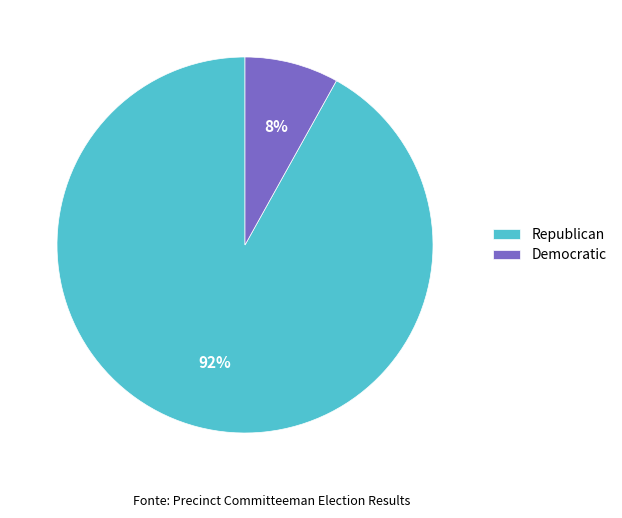

To the nearest percent, what percentage of the pie is Democratic?

8%